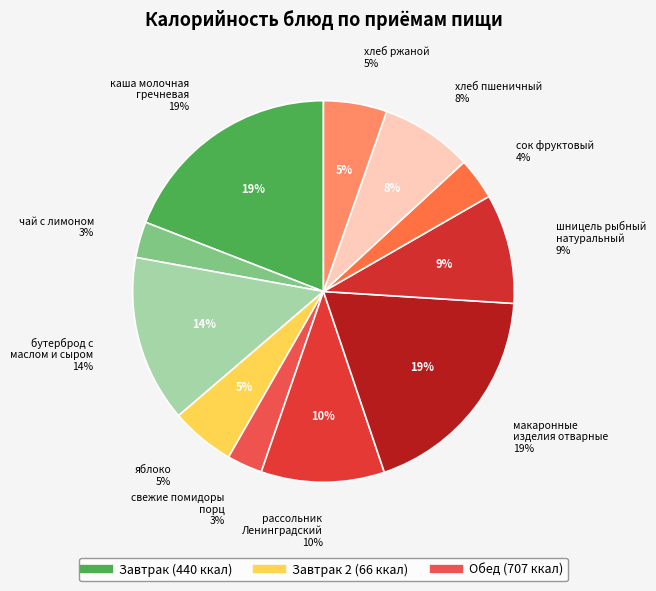

Count the number of slices in the pie.

11